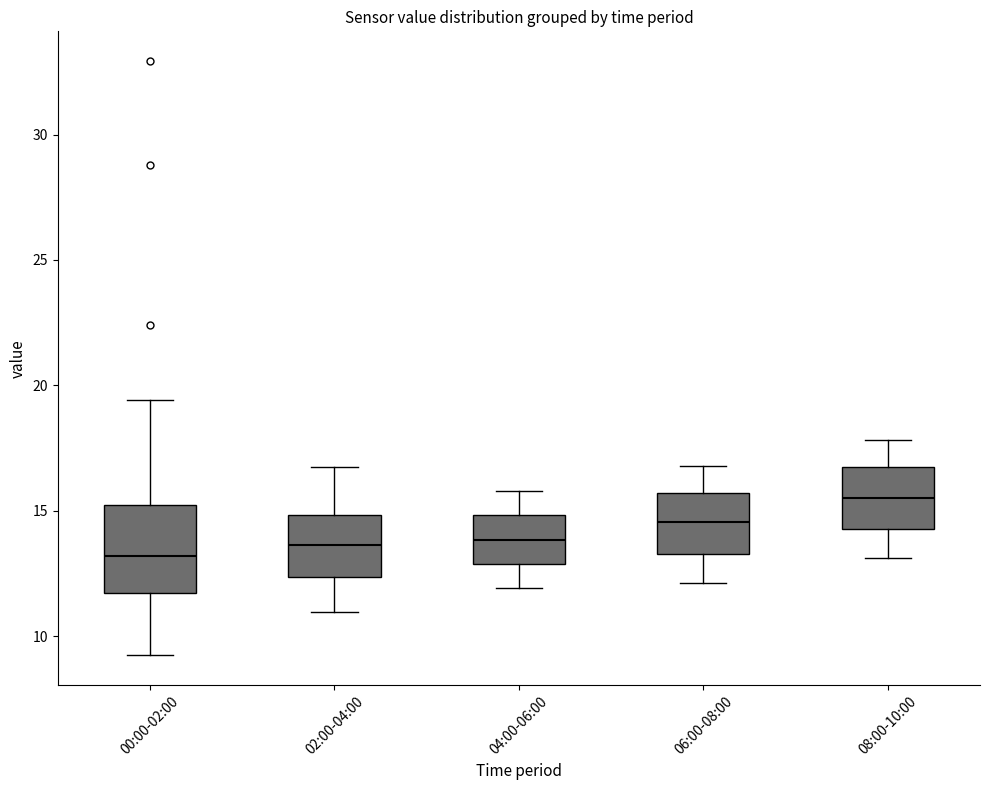

Reading left to right, transcribe this box plot: for each box, give where its median line is, the range the box spans, and where its two whiskers end, as read against the y-axis. The values are not printed on the chart, so give them approximately, as read against the axis.

00:00-02:00: median 13.0, box 11.5 to 15.0, whiskers 9.0 to 19.5
02:00-04:00: median 13.5, box 12.5 to 15.0, whiskers 11.0 to 17.0
04:00-06:00: median 14.0, box 13.0 to 15.0, whiskers 12.0 to 16.0
06:00-08:00: median 14.5, box 13.5 to 15.5, whiskers 12.0 to 17.0
08:00-10:00: median 15.5, box 14.5 to 16.5, whiskers 13.0 to 18.0